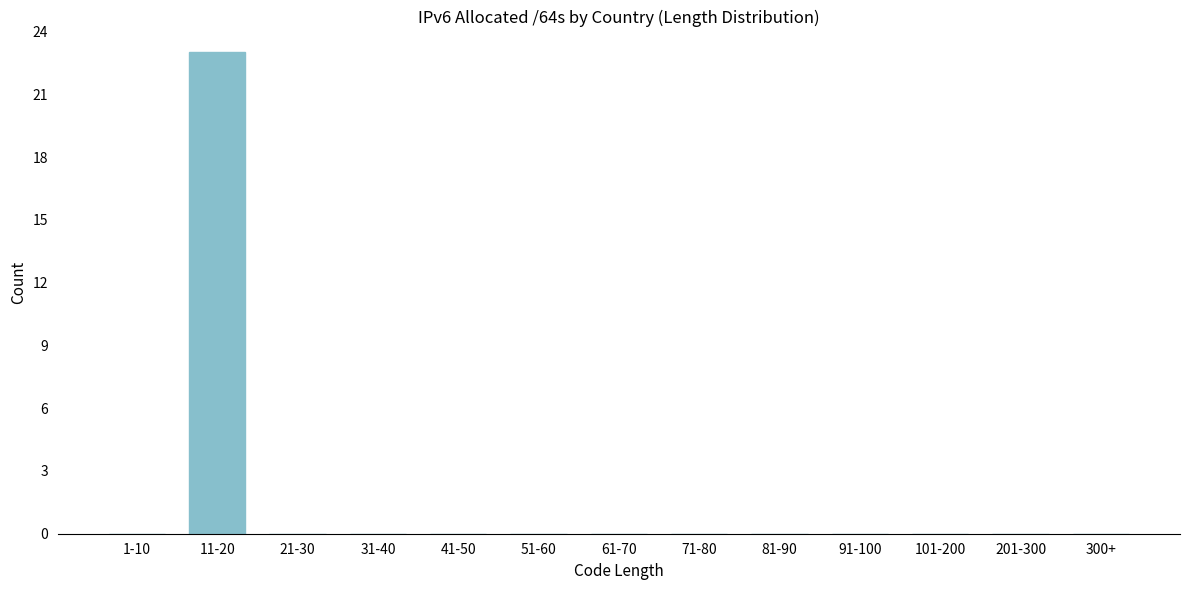

Reading left to right, list all the values displayed in this chart.

1-10=0	11-20=23	21-30=0	31-40=0	41-50=0	51-60=0	61-70=0	71-80=0	81-90=0	91-100=0	101-200=0	201-300=0	300+=0